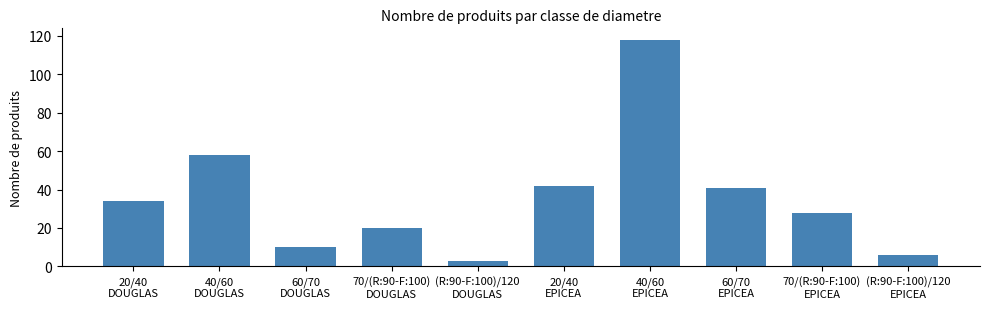

List the labels in order of value, smallest first.

(R:90-F:100)/120
DOUGLAS, (R:90-F:100)/120
EPICEA, 60/70
DOUGLAS, 70/(R:90-F:100)
DOUGLAS, 70/(R:90-F:100)
EPICEA, 20/40
DOUGLAS, 60/70
EPICEA, 20/40
EPICEA, 40/60
DOUGLAS, 40/60
EPICEA